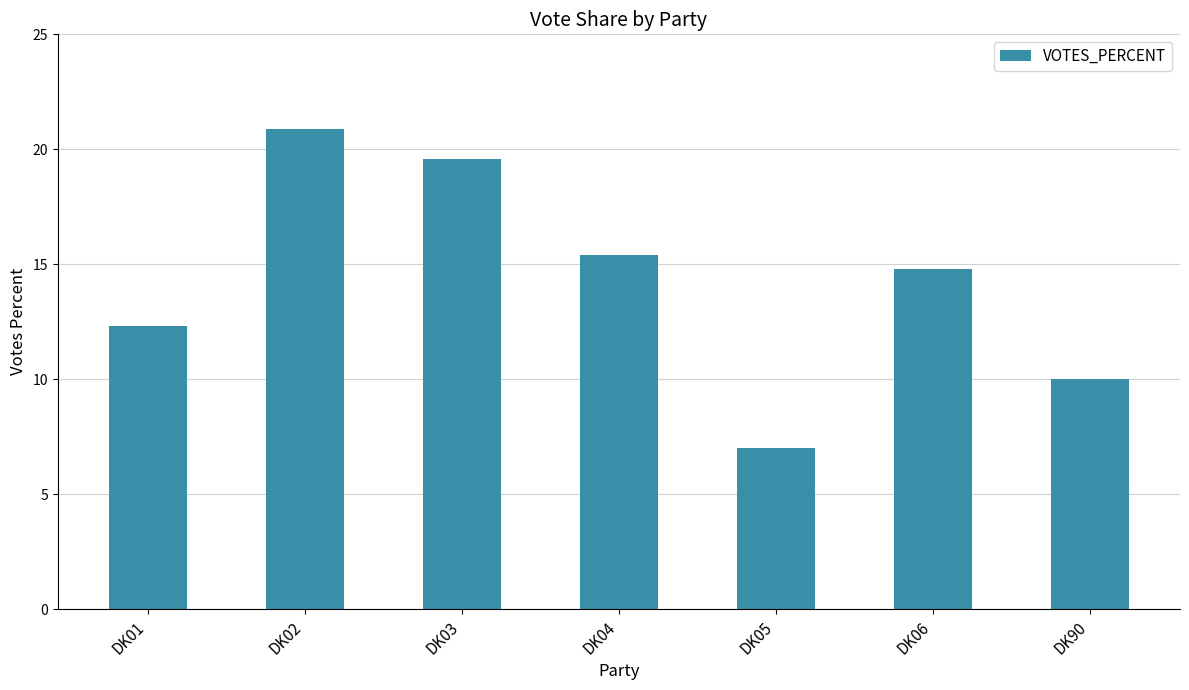

Between DK02 and DK03, which is larger?

DK02